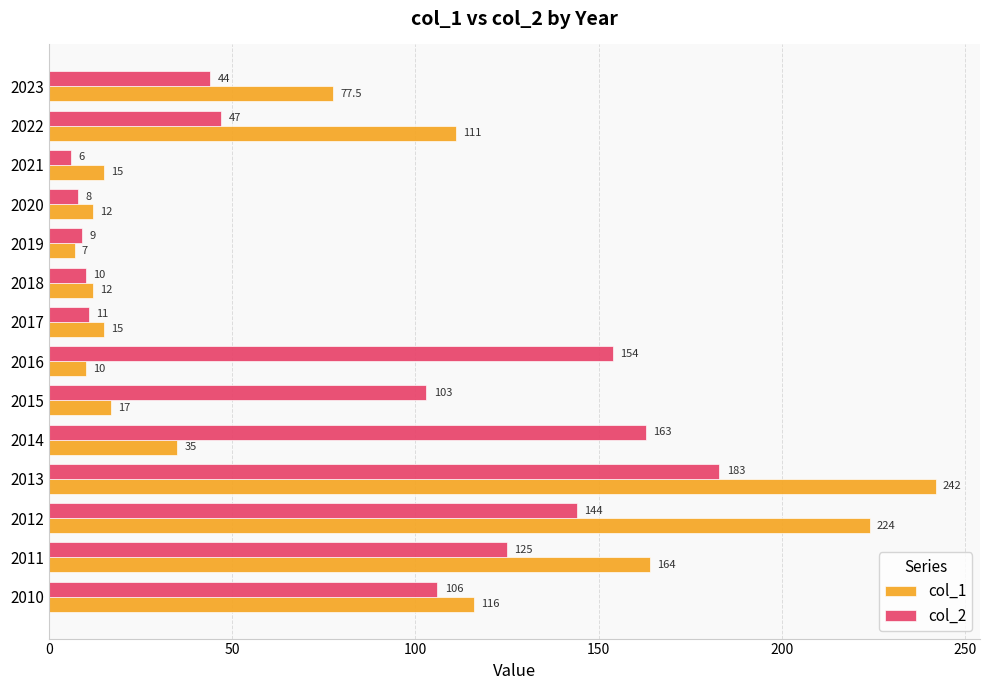

Is the value of col_1 at 2013 greater than the value of col_2 at 2023?

Yes